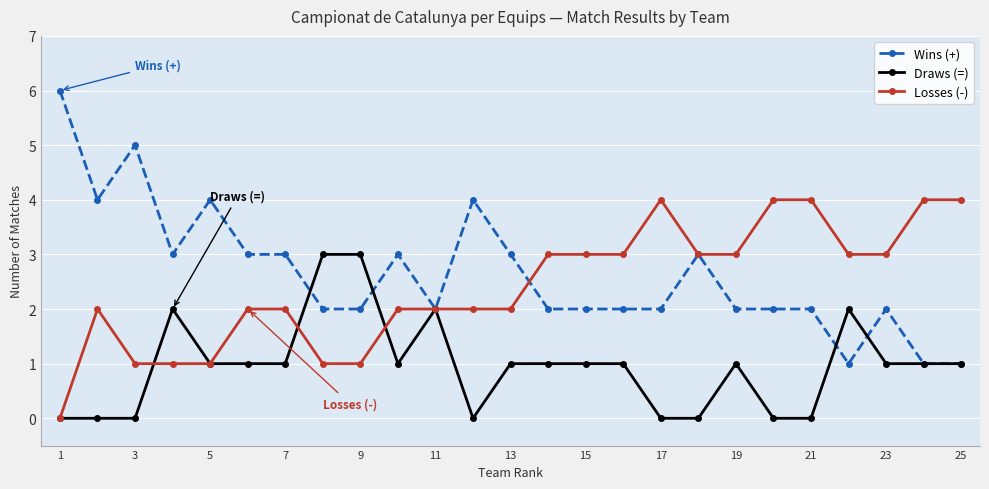

Is this an area chart (filled region under the line)?

No